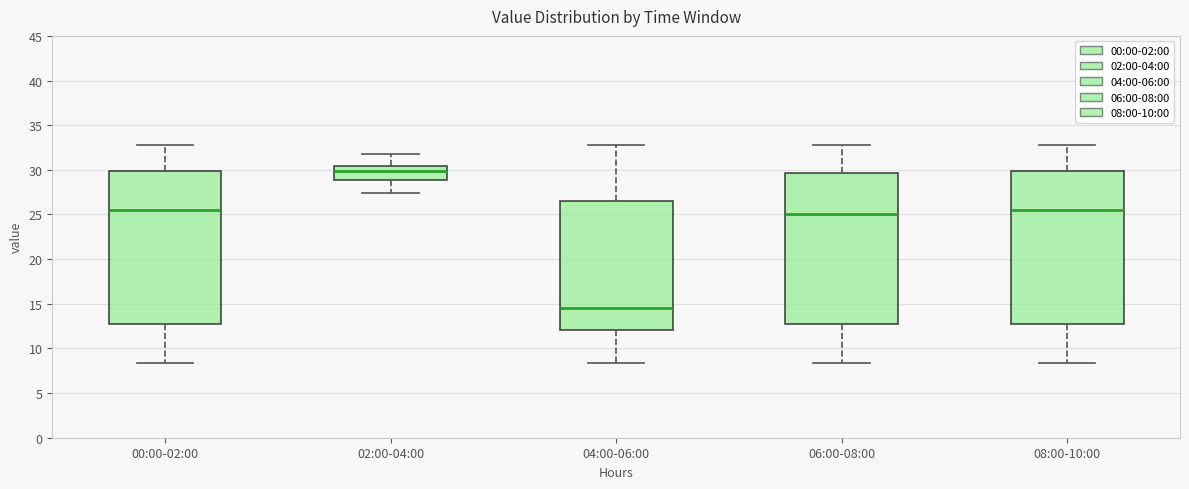

Which box has the lowest median line?

04:00-06:00